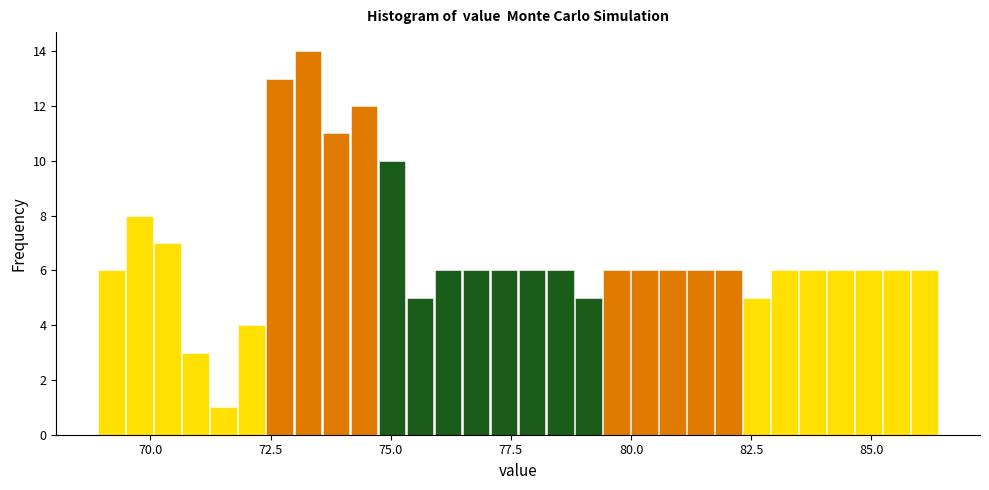

Around what value on the x-axis is the tallest bar? Give the approximate position of its centre, as read against the axis.

73.5